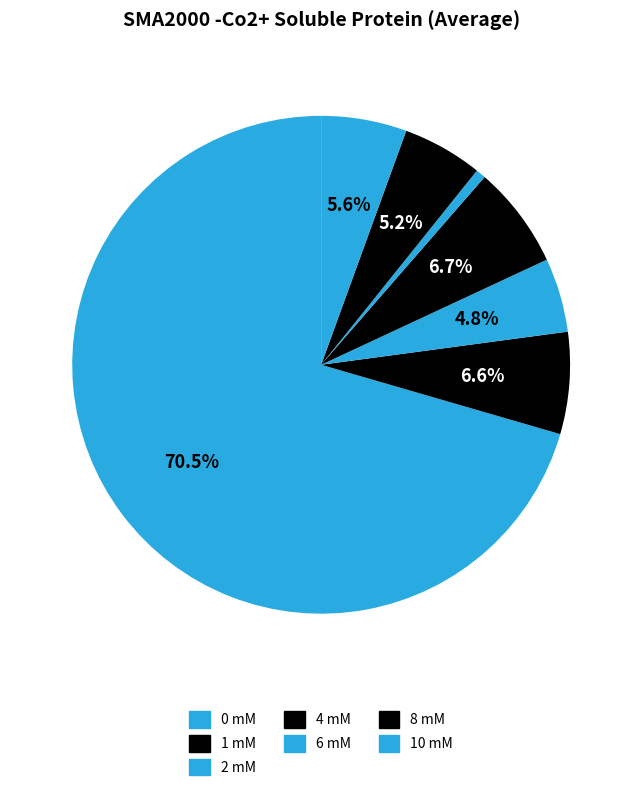

Count the number of slices in the pie.

7